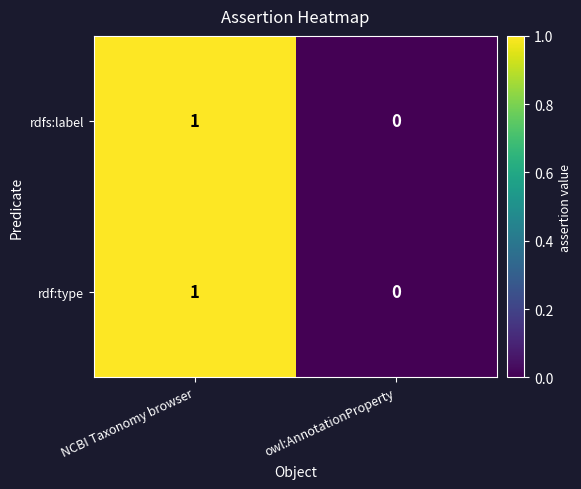

Where is rdf:type nearest to the value 0?

owl:AnnotationProperty